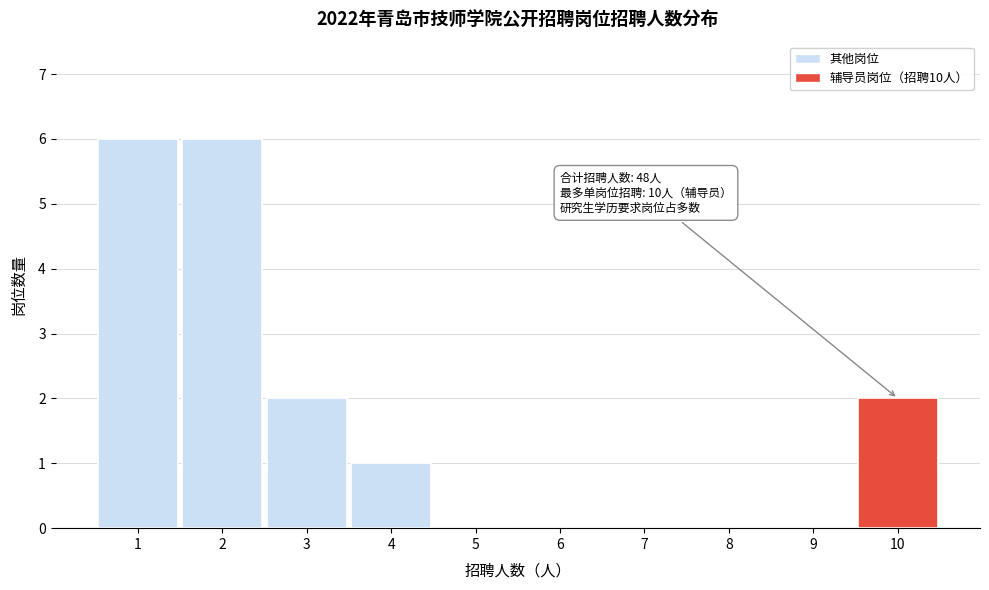

Reading right to left, extract all data points from this chart.

10=2	9=0	8=0	7=0	6=0	5=0	4=1	3=2	2=6	1=6